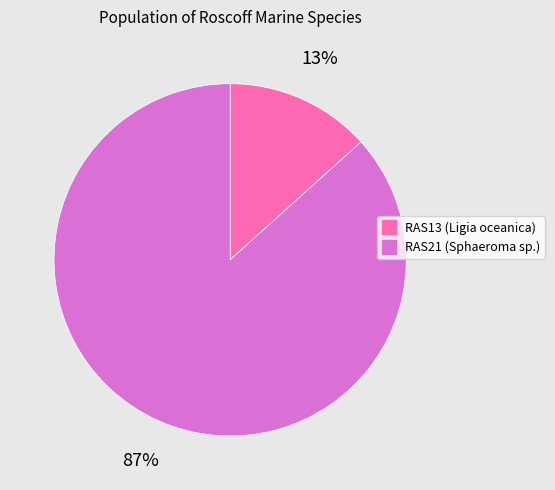

To the nearest percent, what is the average slice percentage?

50%